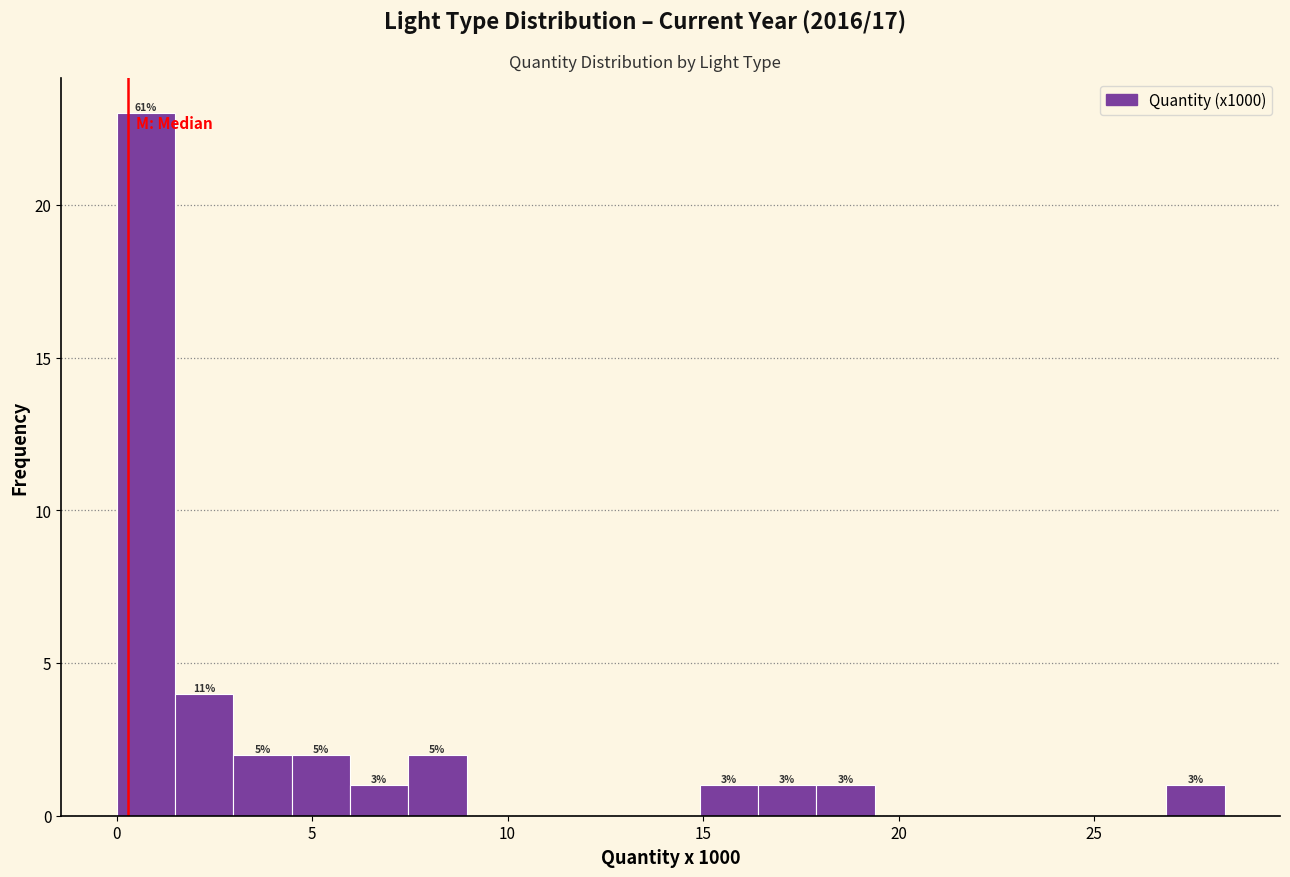

Around what value on the x-axis is the tallest bar? Give the approximate position of its centre, as read against the axis.

0.5